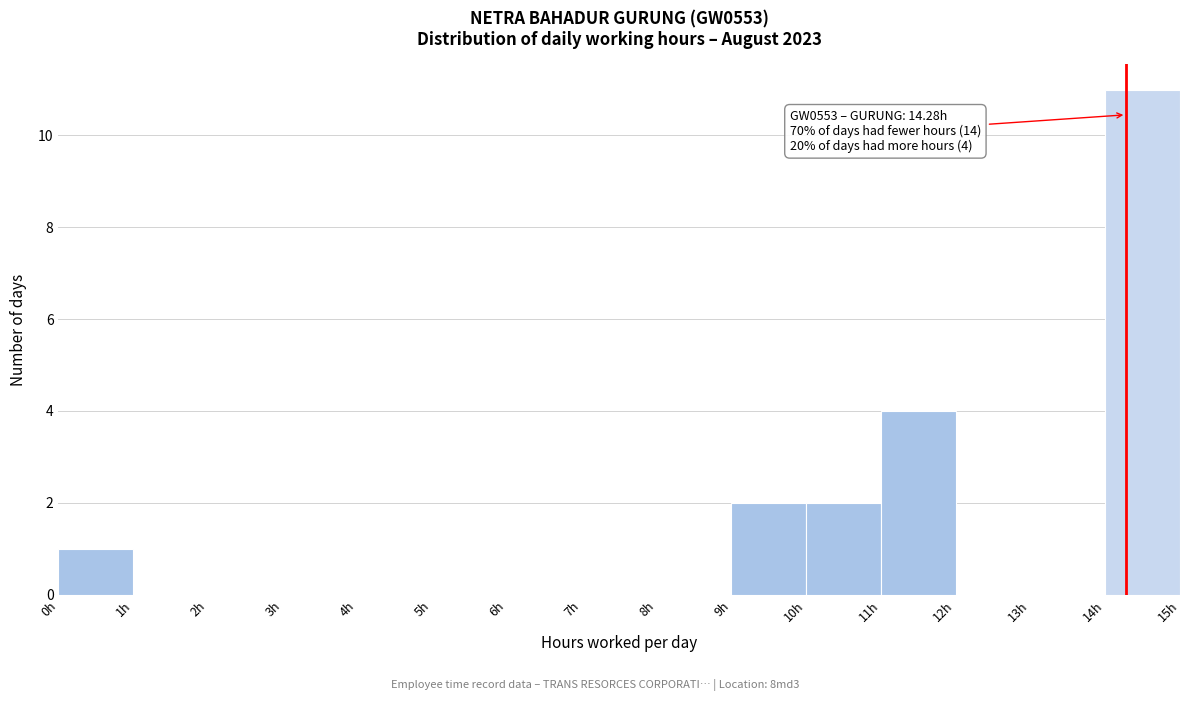

Which range on the x-axis has the tallest bar?

14 to 15